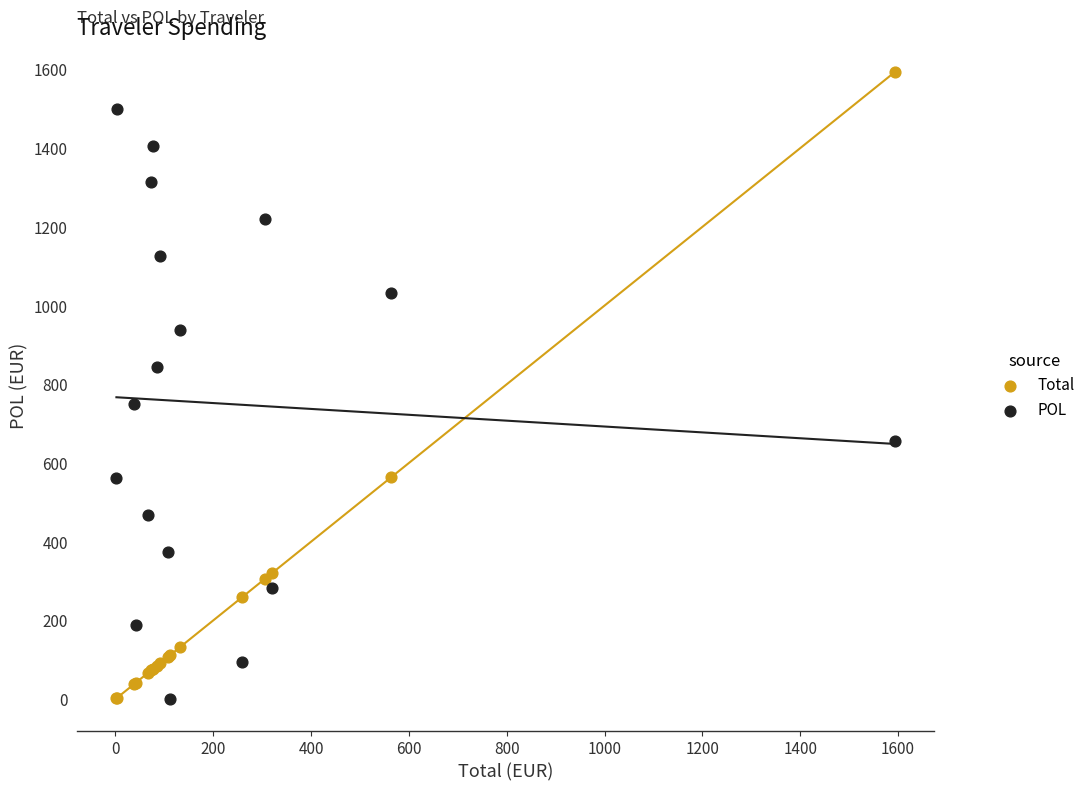

Which series has the largest Y range (max minus min)?

Total